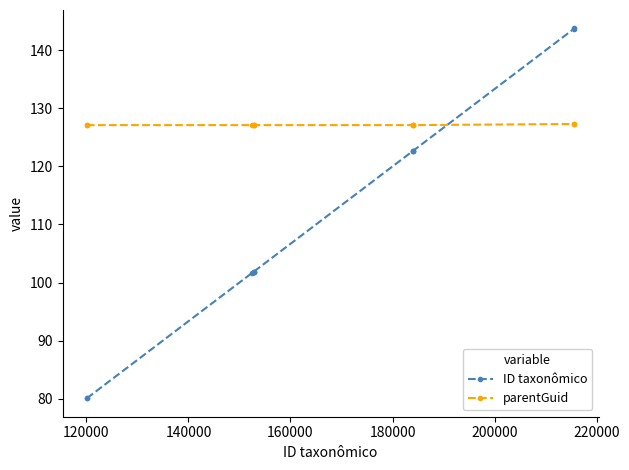

What is the lowest value of the parentGuid series?

127.1